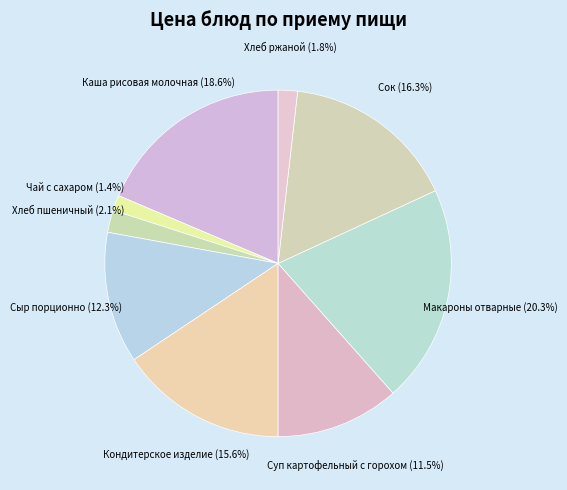

Rank the categories by value from highest to lowest.

Макароны отварные, Каша рисовая молочная, Сок, Кондитерское изделие, Сыр порционно, Суп картофельный с горохом, Хлеб пшеничный, Хлеб ржаной, Чай с сахаром